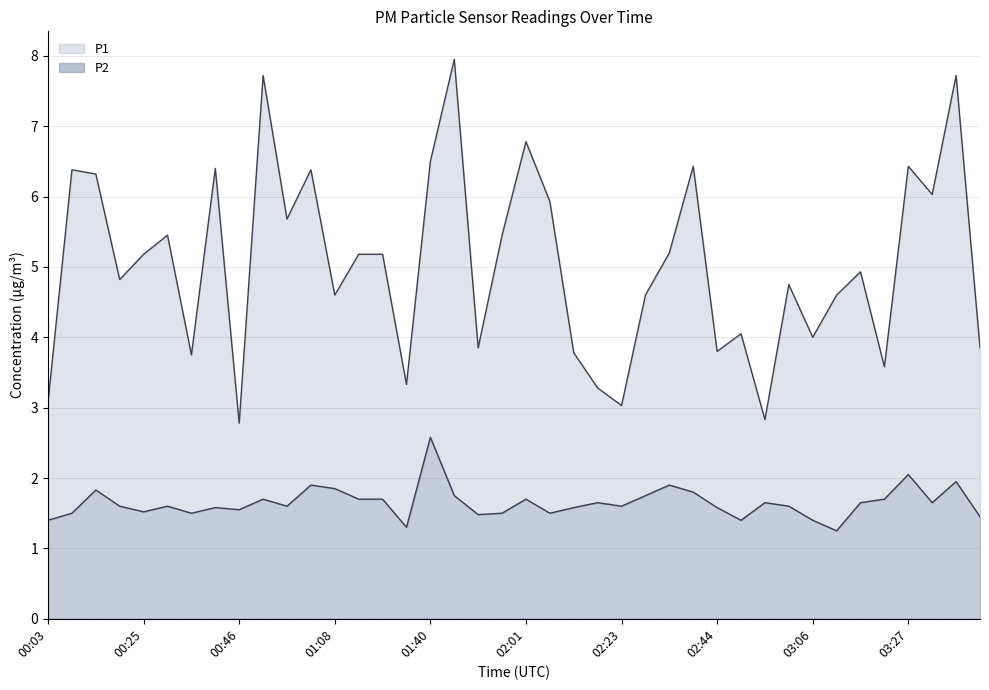

True or false: P2 has more than 2 interior local peaks.

True